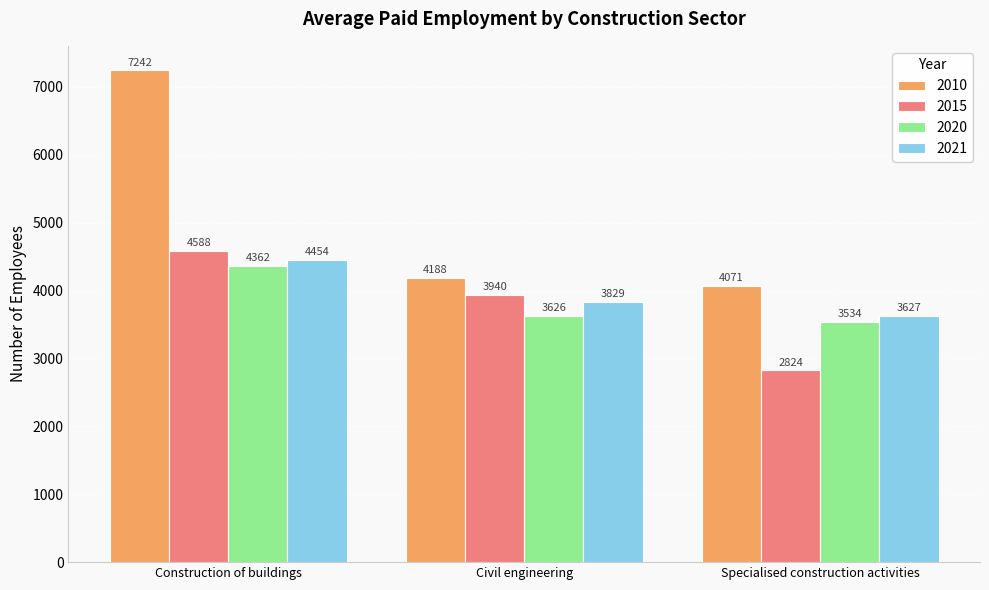

What is the total value across all series at Civil engineering?

15583